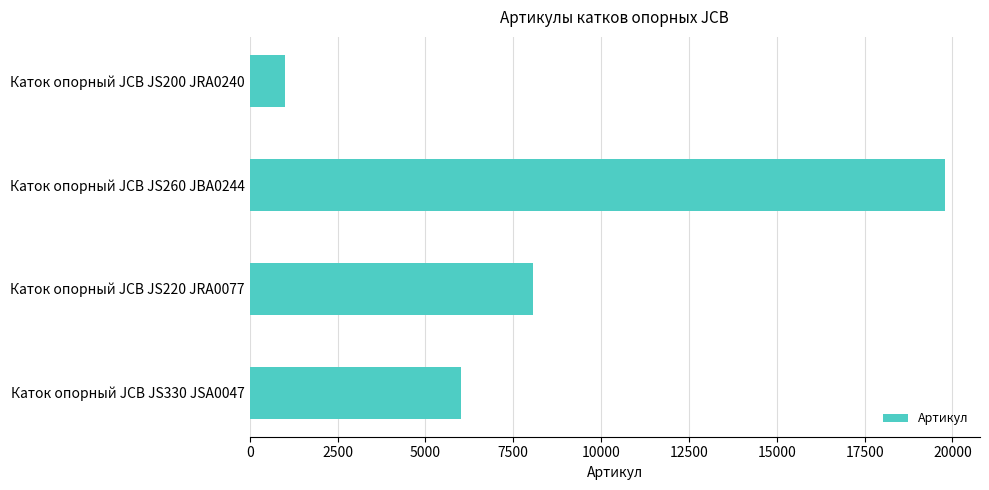

Does the chart contain stacked bars?

No